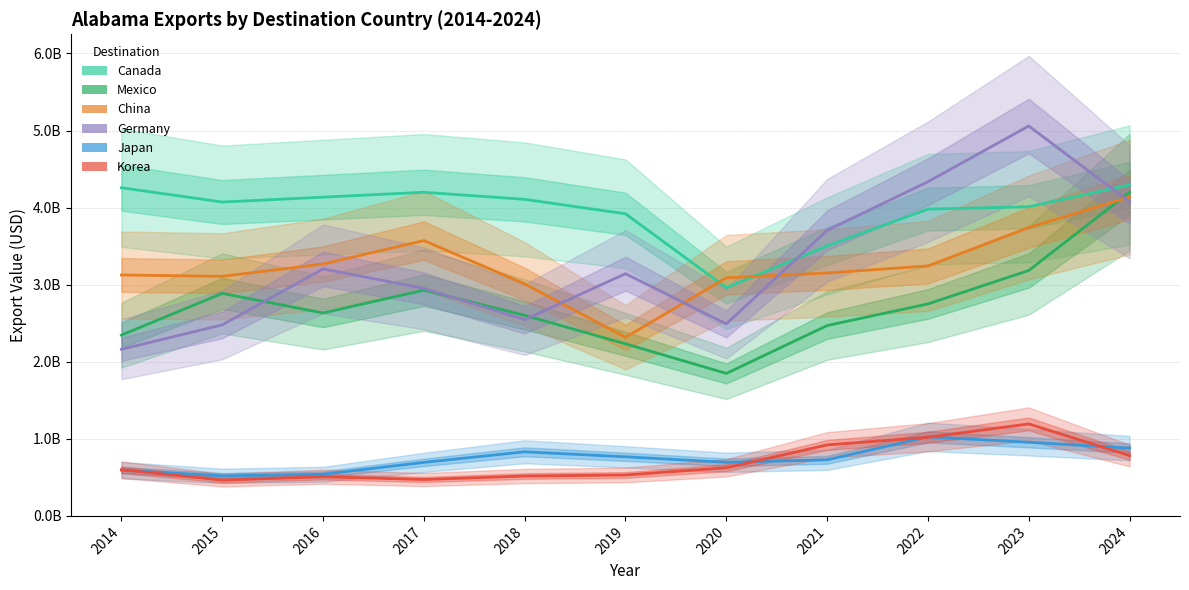

True or false: Korea and China cross at least once.

False